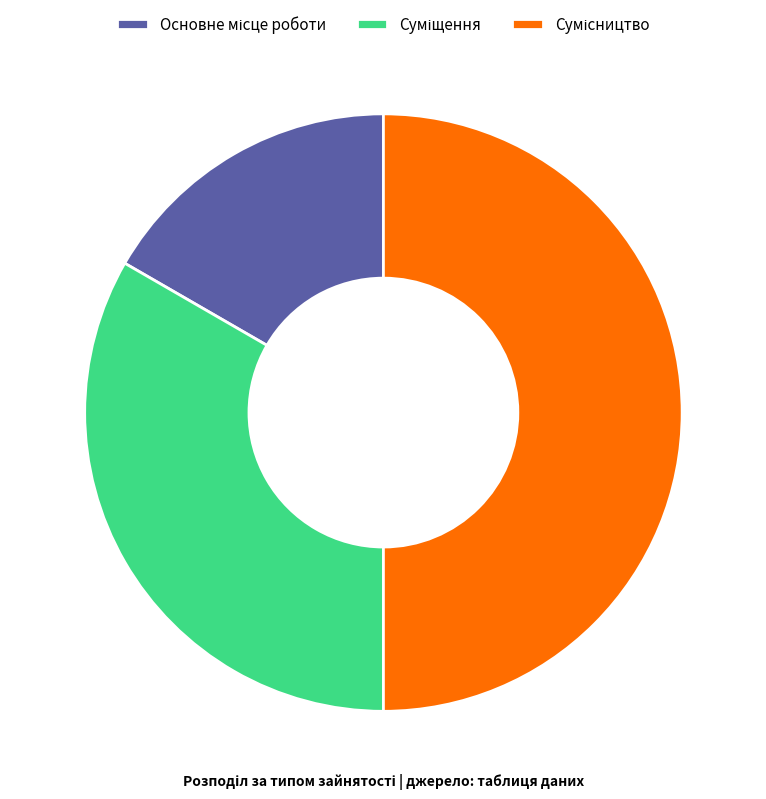

Count the number of slices in the pie.

3